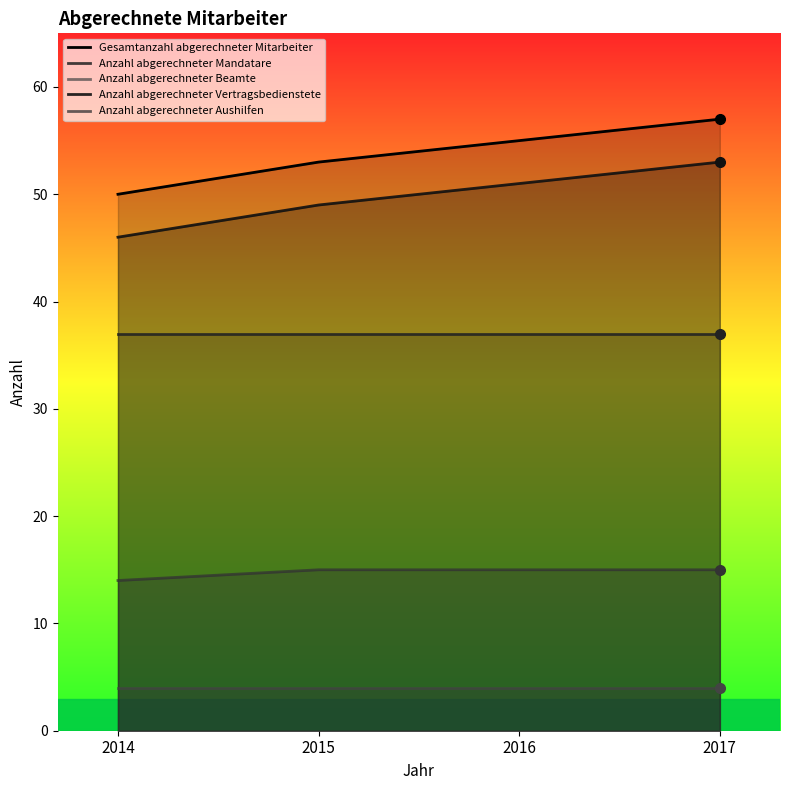

What is the highest value of the Anzahl abgerechneter Aushilfen series?

15